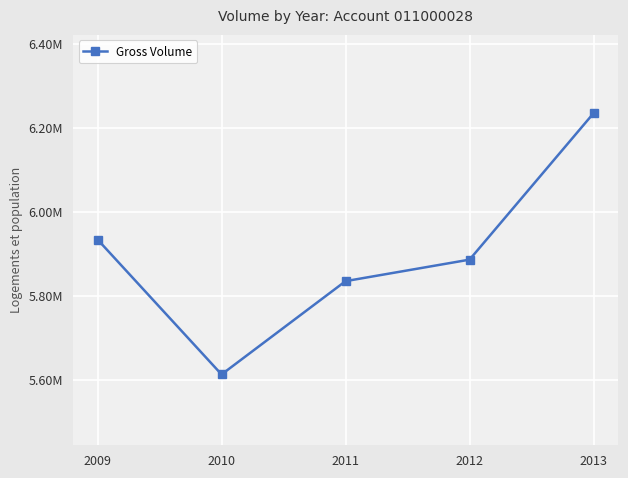

What is the smallest value displayed?

5613508.0